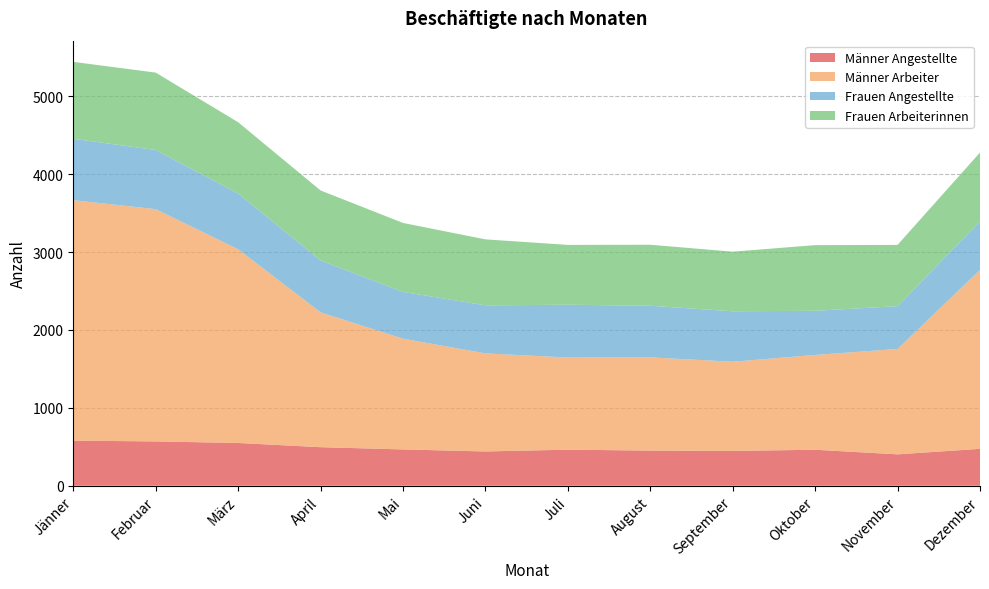

Reading left to right, list all the values displayed in this chart.

Männer Angestellte: Jänner=579	Februar=569	März=549	April=495	Mai=466	Juni=440	Juli=463	August=451	September=447	Oktober=462	November=403	Dezember=474
Männer Arbeiter: Jänner=3087	Februar=2982	März=2487	April=1731	Mai=1422	Juni=1259	Juli=1183	August=1197	September=1145	Oktober=1217	November=1353	Dezember=2297
Frauen Angestellte: Jänner=789	Februar=759	März=716	April=666	Mai=601	Juni=617	Juli=678	August=663	September=648	Oktober=567	November=550	Dezember=623
Frauen Arbeiterinnen: Jänner=987	Februar=994	März=915	April=899	Mai=885	Juni=847	Juli=768	August=783	September=765	Oktober=843	November=786	Dezember=884